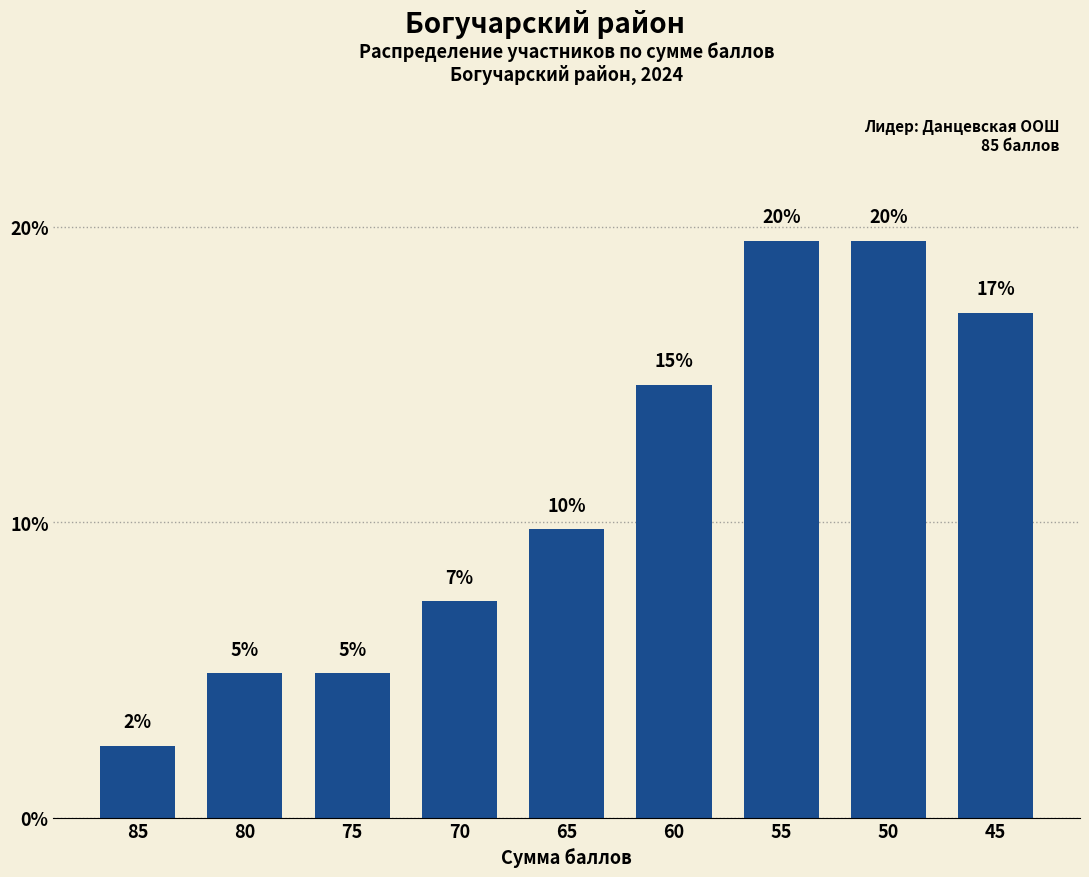

Are the bars horizontal?

No